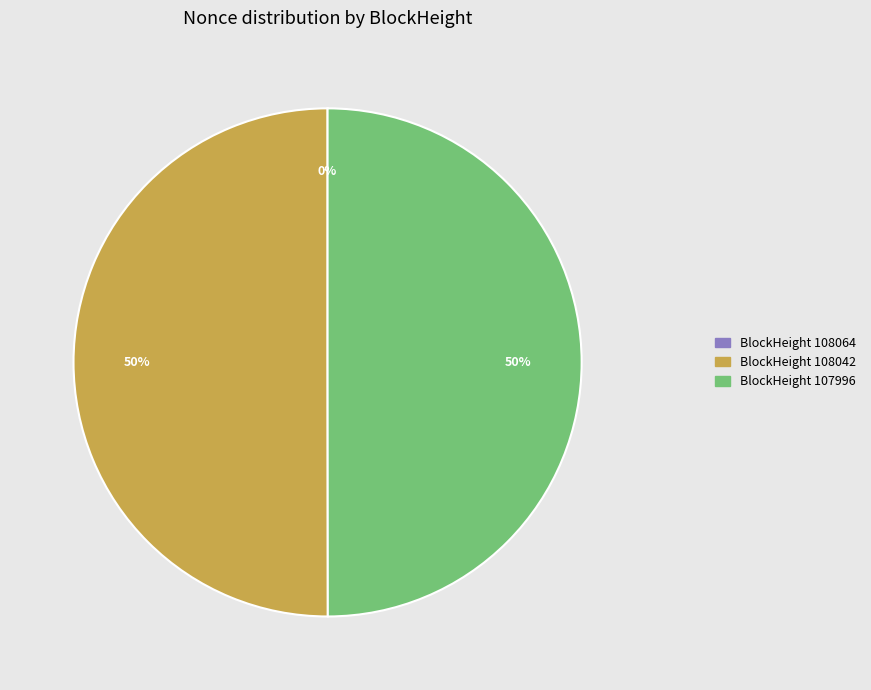

To the nearest percent, what is the average slice percentage?

33%